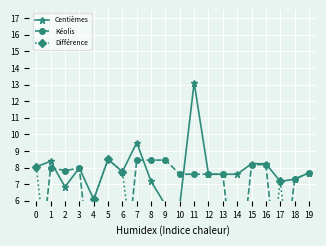

What is the highest value of the Centièmes series?

13.1